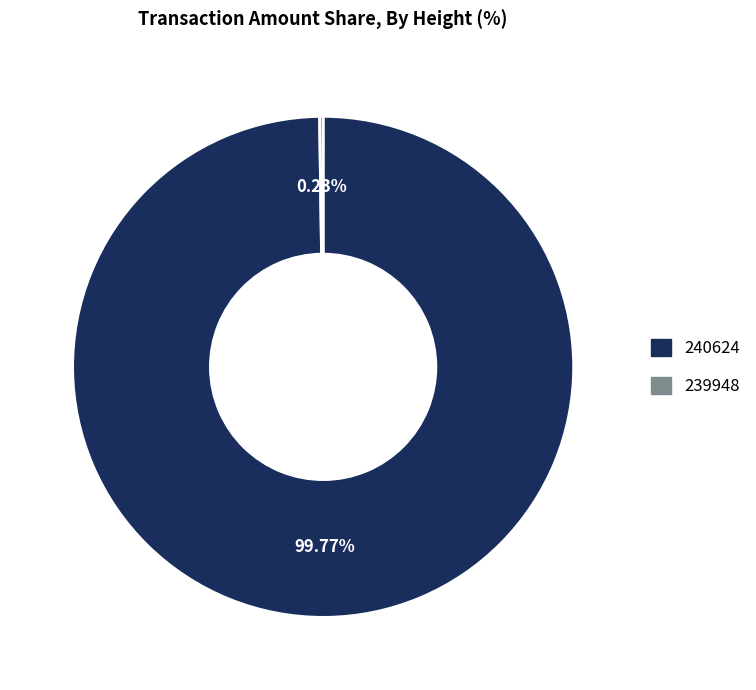

To the nearest percent, what portion does 240624 represent?

100%